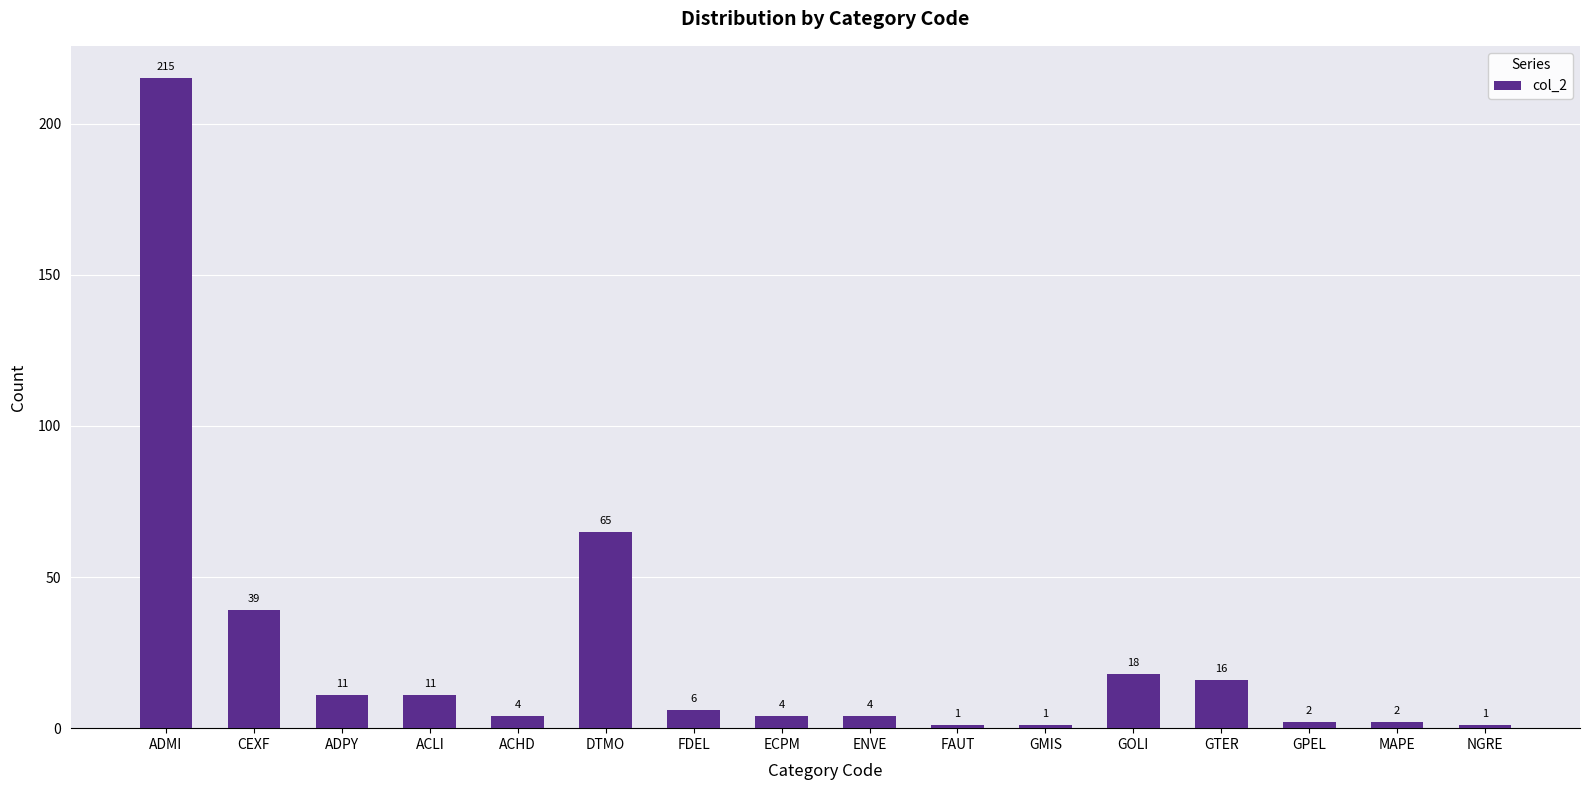

At which label does the data first exceed 6?

ADMI